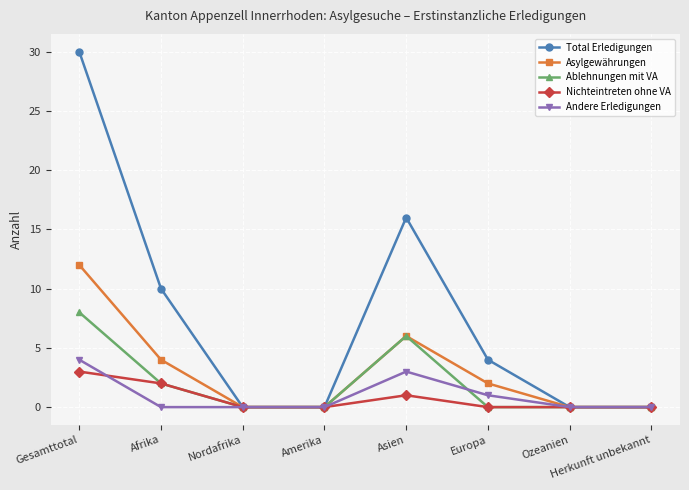

At how many categories does at least one series exceed 1?

4